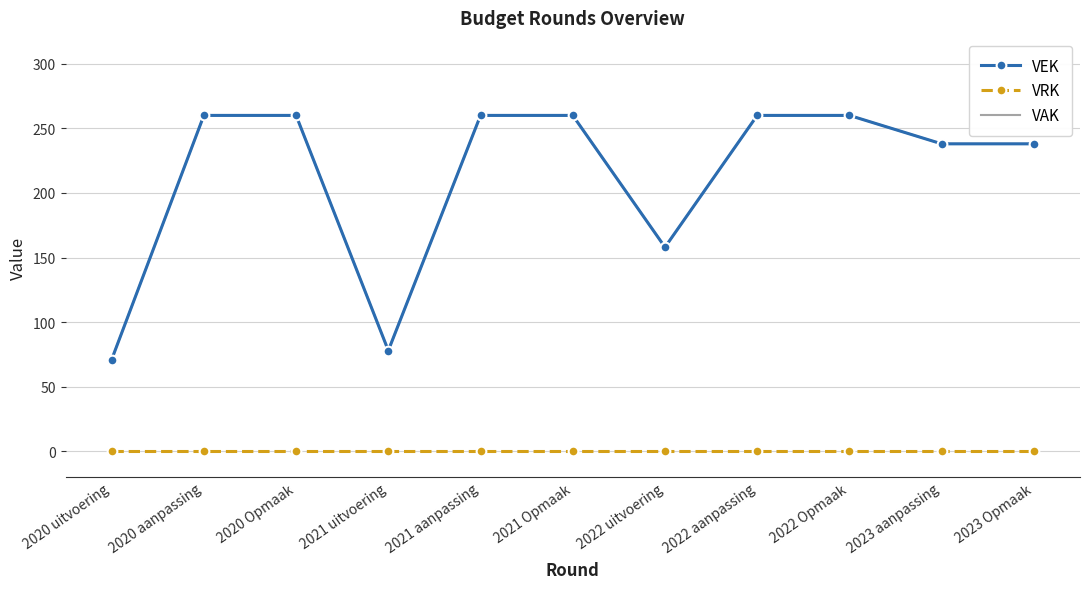

True or false: VAK and VRK intersect in this chart.

False